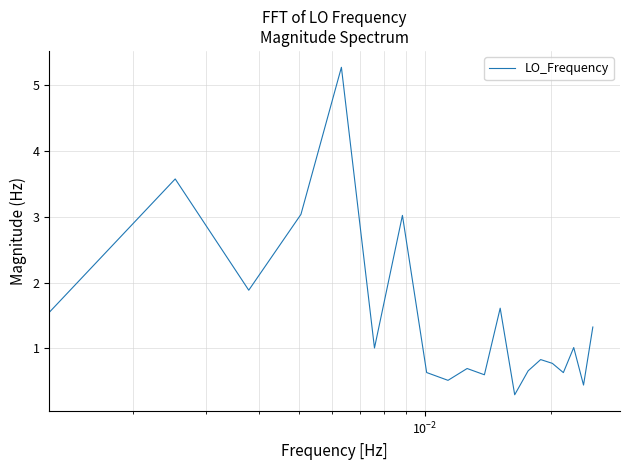

What is the maximum value shown in the chart?

5.3